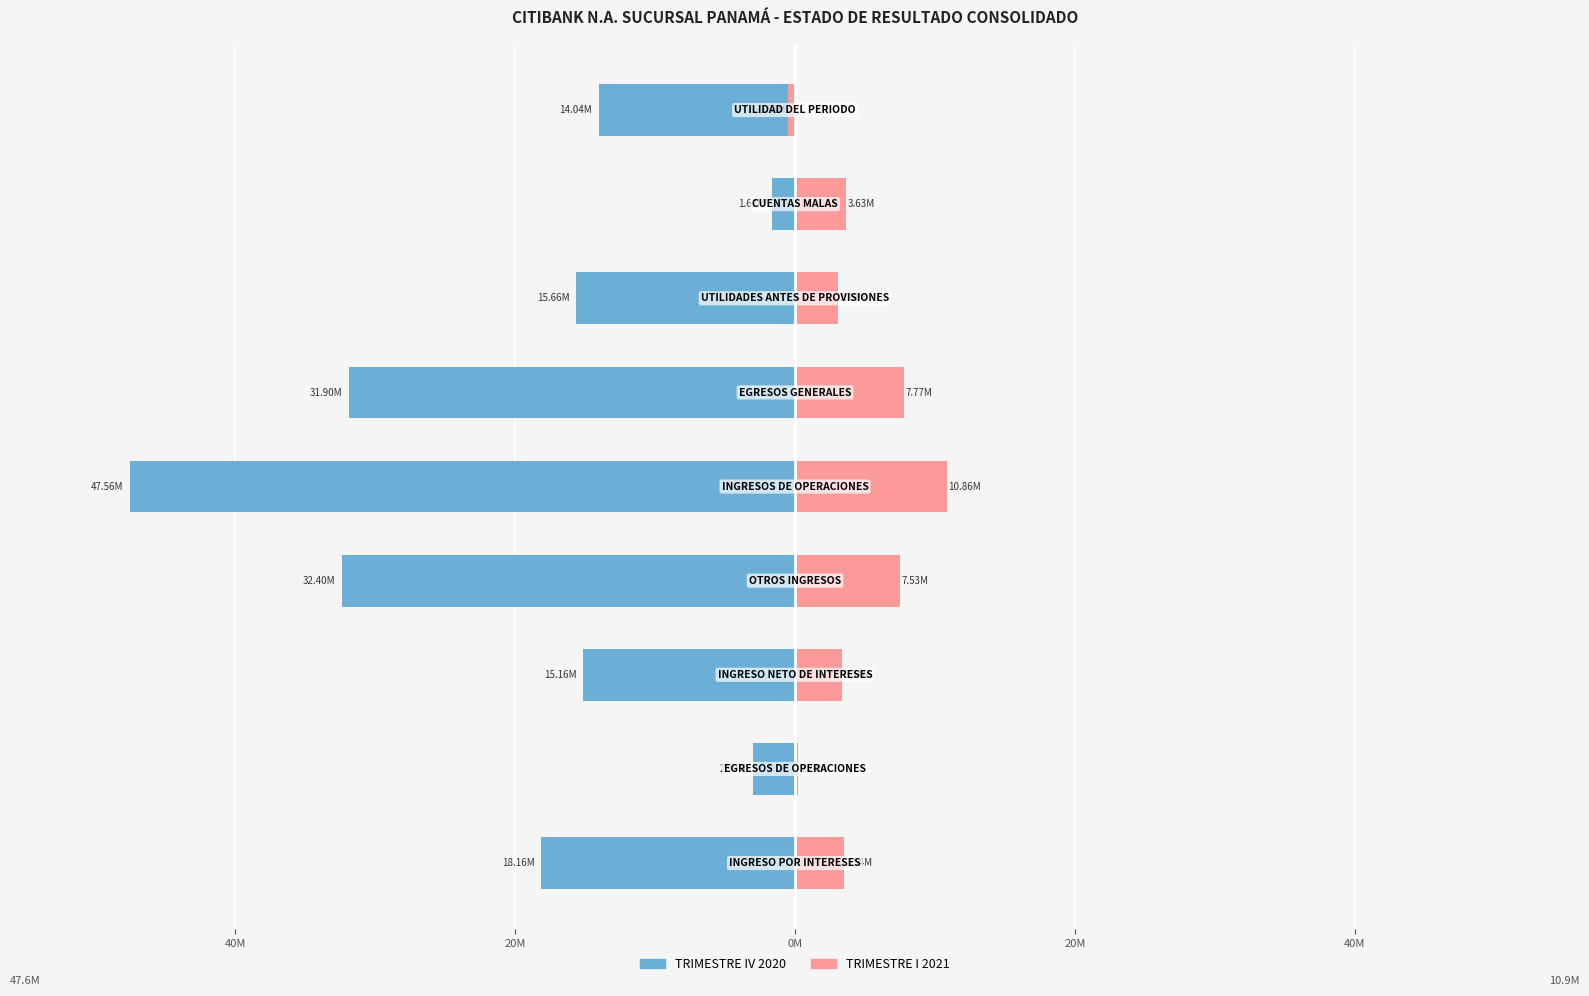

Reading right to left, transcribe all the data shown in this chart.

TRIMESTRE IV 2020: -14041300.4	-1621469.3	-15662769.8	-31895761.5	-47558531.3	-32396335.1	-15162196.2	-2994502.3	-18156698.6
TRIMESTRE I 2021: -534369.0	3629774.2	3095405.2	7769391.1	10864796.3	7526535.7	3338260.6	197528.7	3535789.3